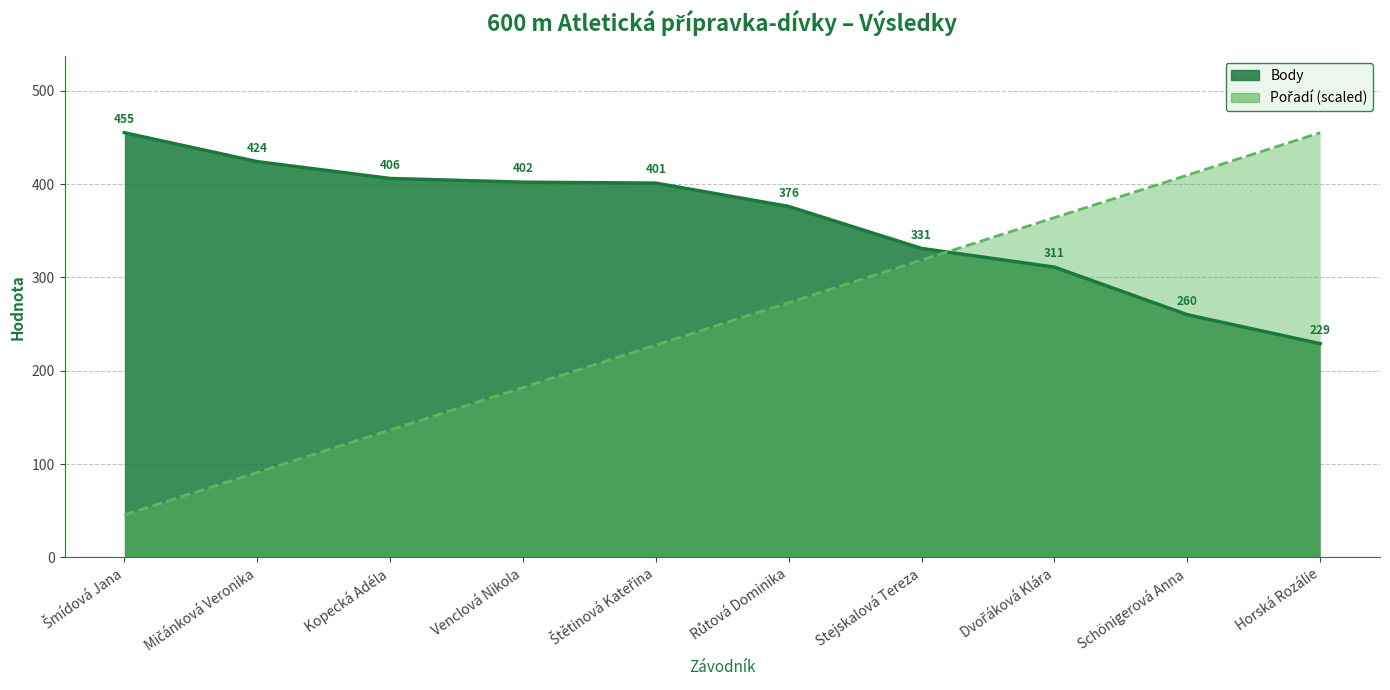

Rank the categories by Pořadí value from lowest to highest.

Šmídová Jana, Mičánková Veronika, Kopecká Adéla, Venclová Nikola, Štětinová Kateřina, Růtová Dominika, Stejskalová Tereza, Dvořáková Klára, Schönigerová Anna, Horská Rozálie